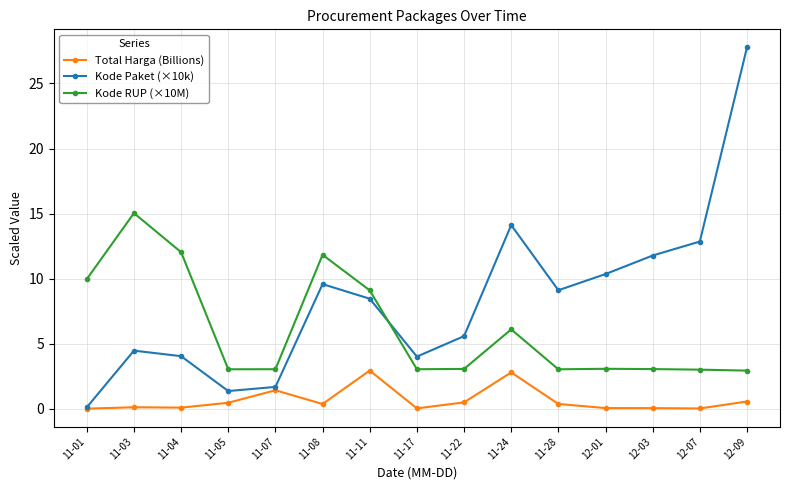

What position from the right is 12-09?

1